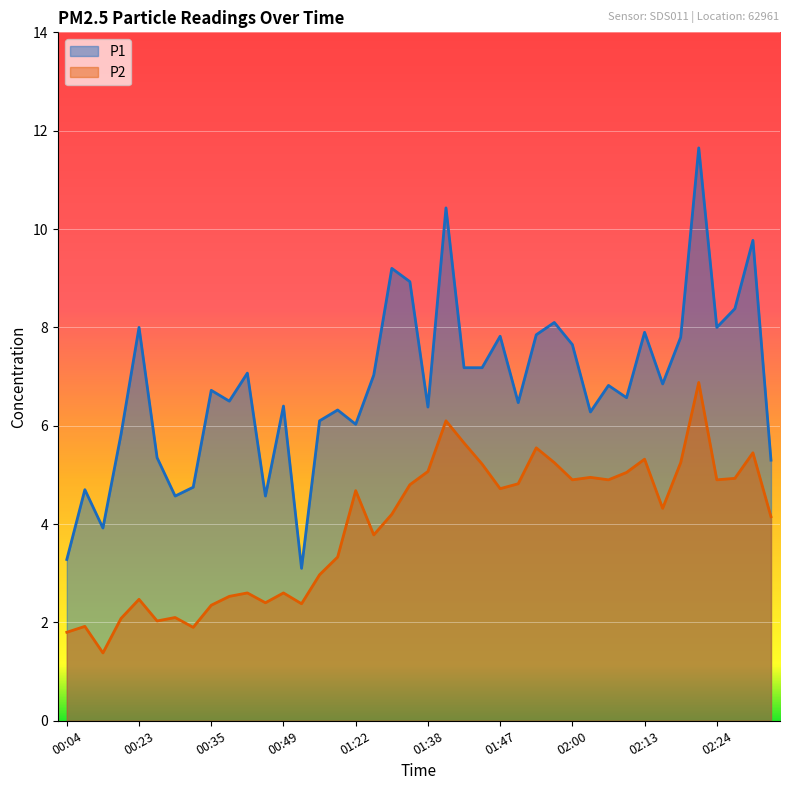

Where is P1 nearest to the value 7?

01:27